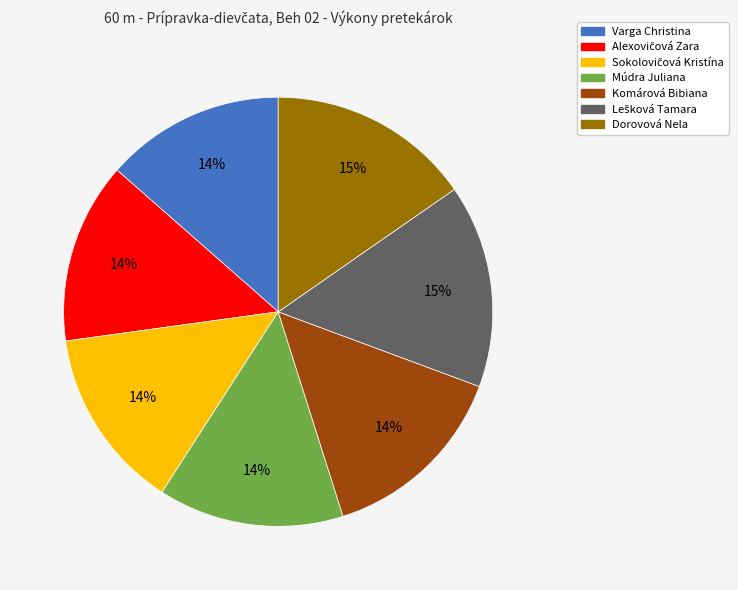

How many slices are in this pie chart?

7